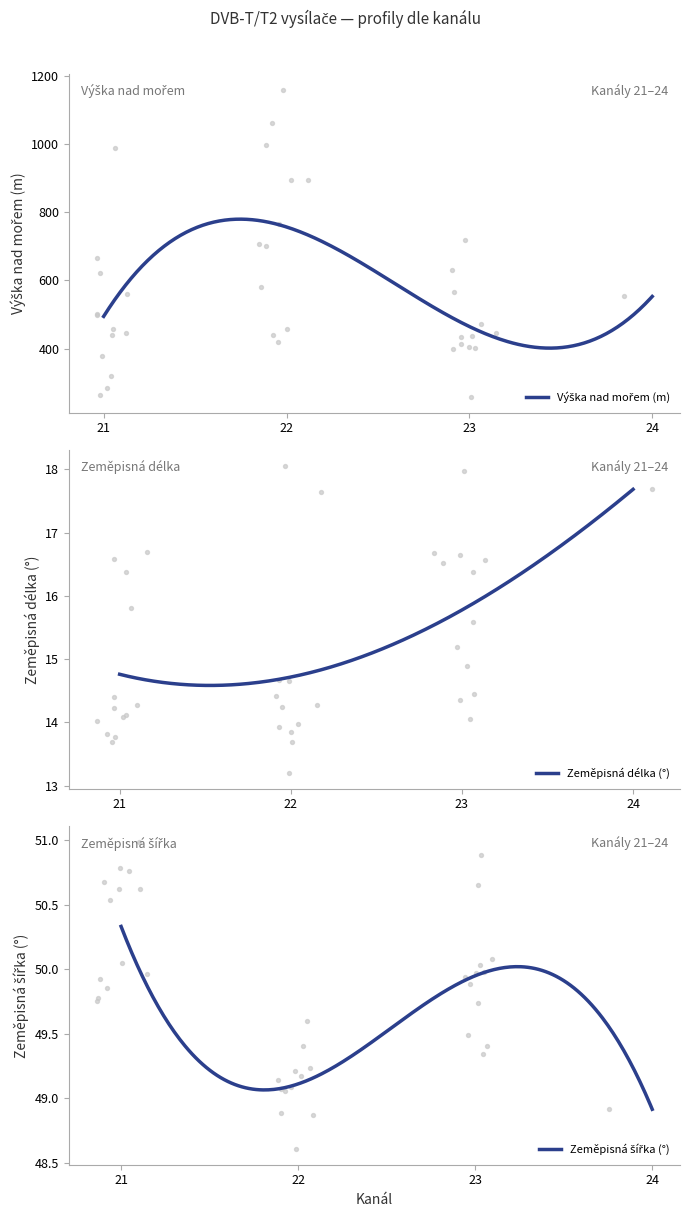

What are all the series names shown in the legend?

Výška nad mořem, Zeměpisná délka, Zeměpisná šířka